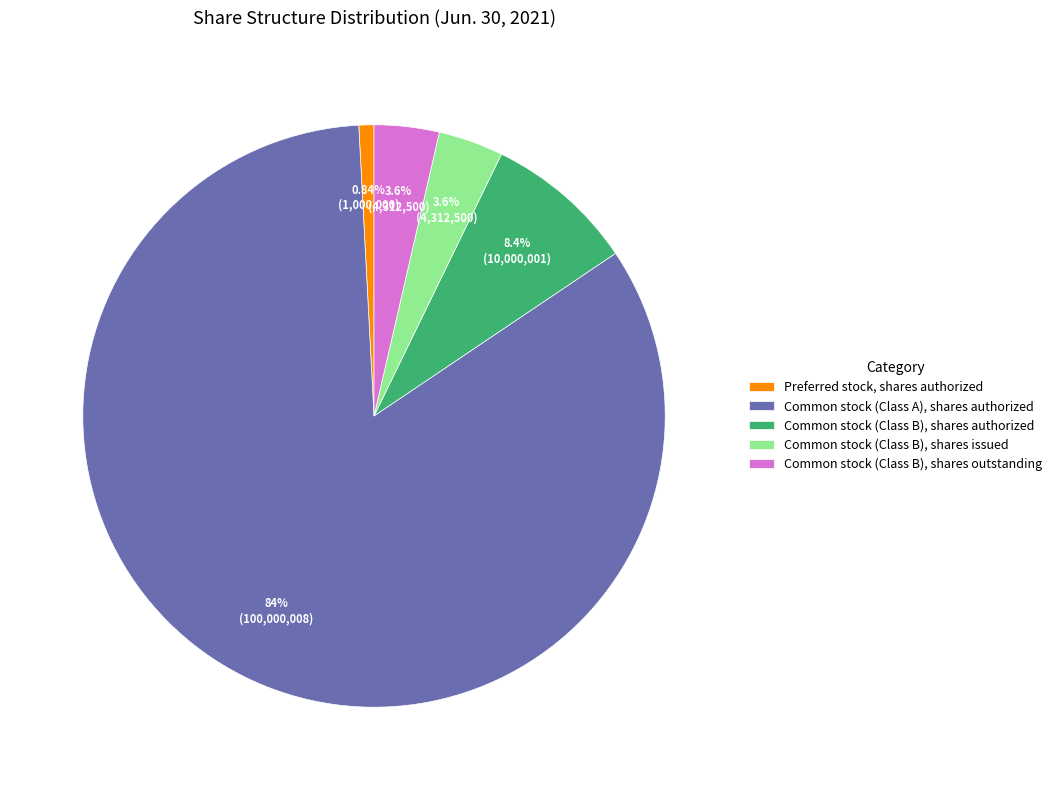

Combined, do Common stock (Class B), shares outstanding and Common stock (Class B), shares issued account for over 50%?

No